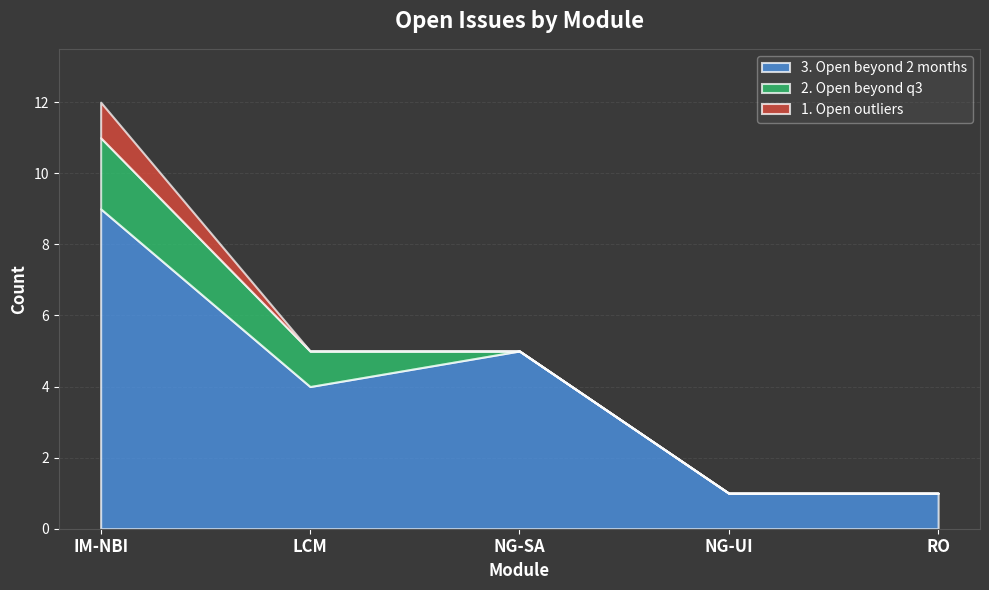

What position from the right is NG-SA?

3